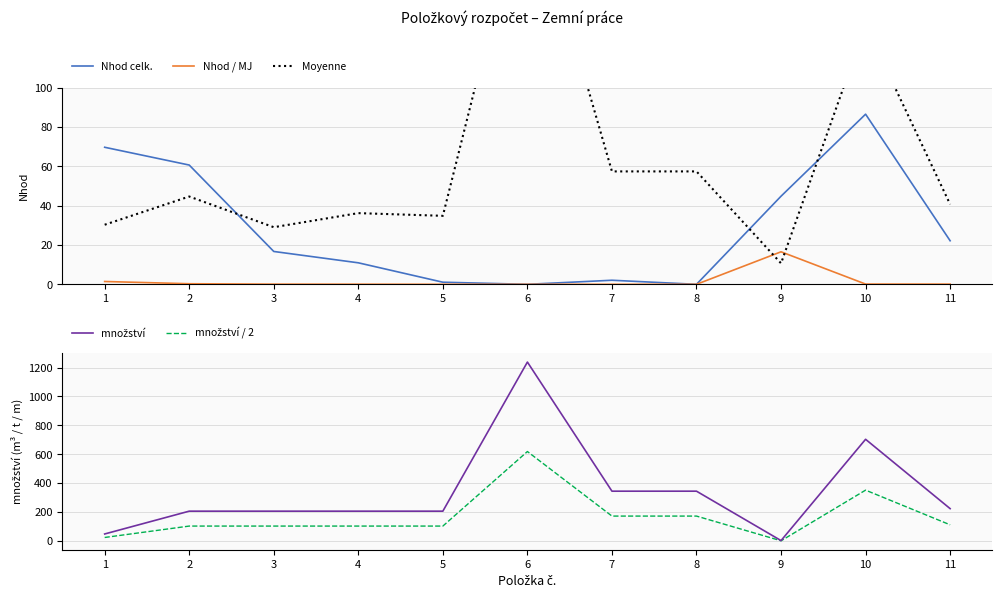

The Moyenne series shows 50.6 at 5. True or false?

False